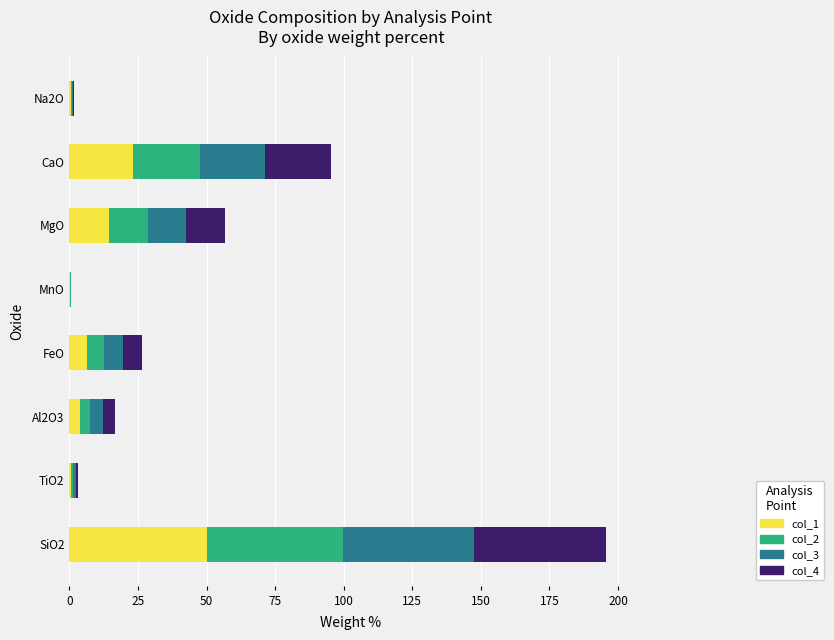

At which category is the sum across all series the highest?

SiO2